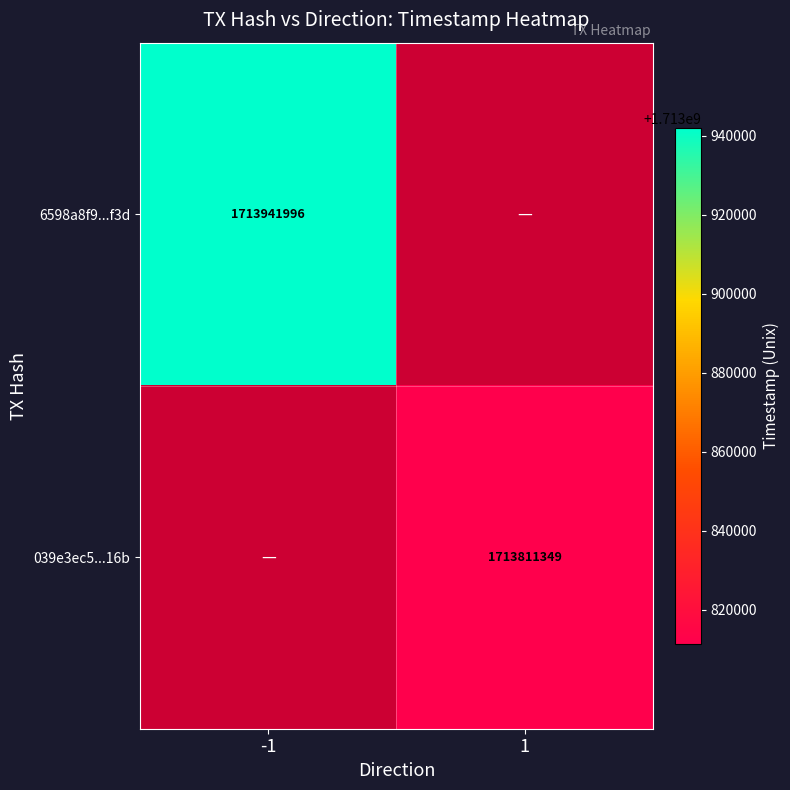

How many data points does each series have?

2